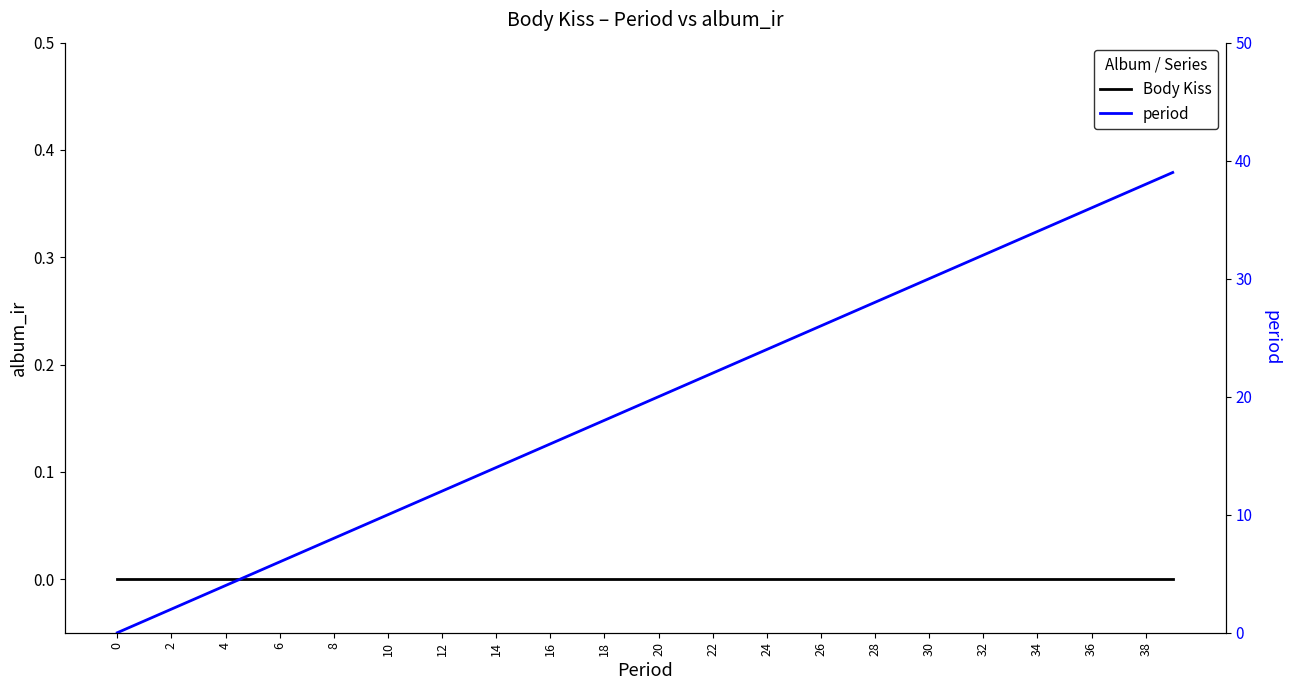

Between 28 and 29, which is larger?

28